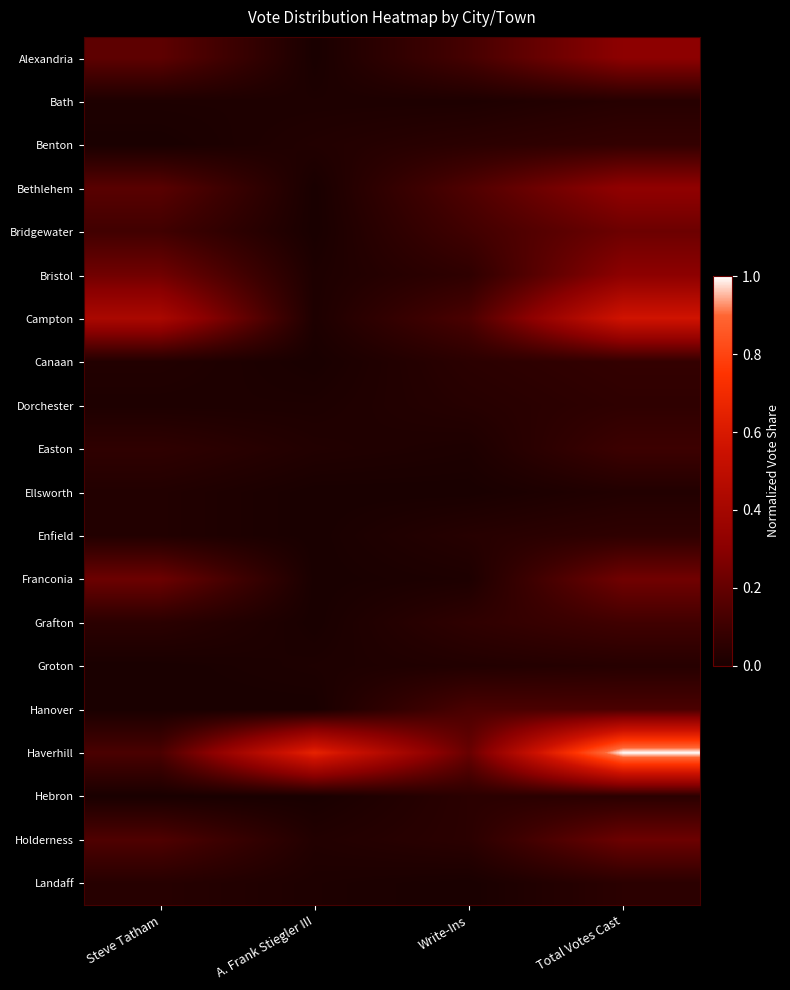

At Write-Ins, list the series in order from largest to smallest.

Haverhill, Bethlehem, Campton, Hanover, Alexandria, Bridgewater, Bristol, Grafton, Benton, Canaan, Hebron, Holderness, Dorchester, Enfield, Groton, Bath, Easton, Franconia, Ellsworth, Landaff